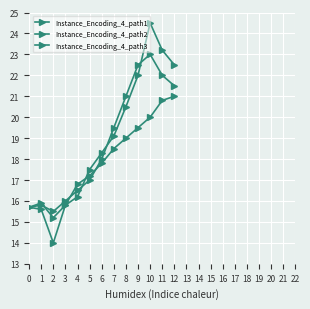

Which series has the largest total across all categories?

Instance_Encoding_4_path1